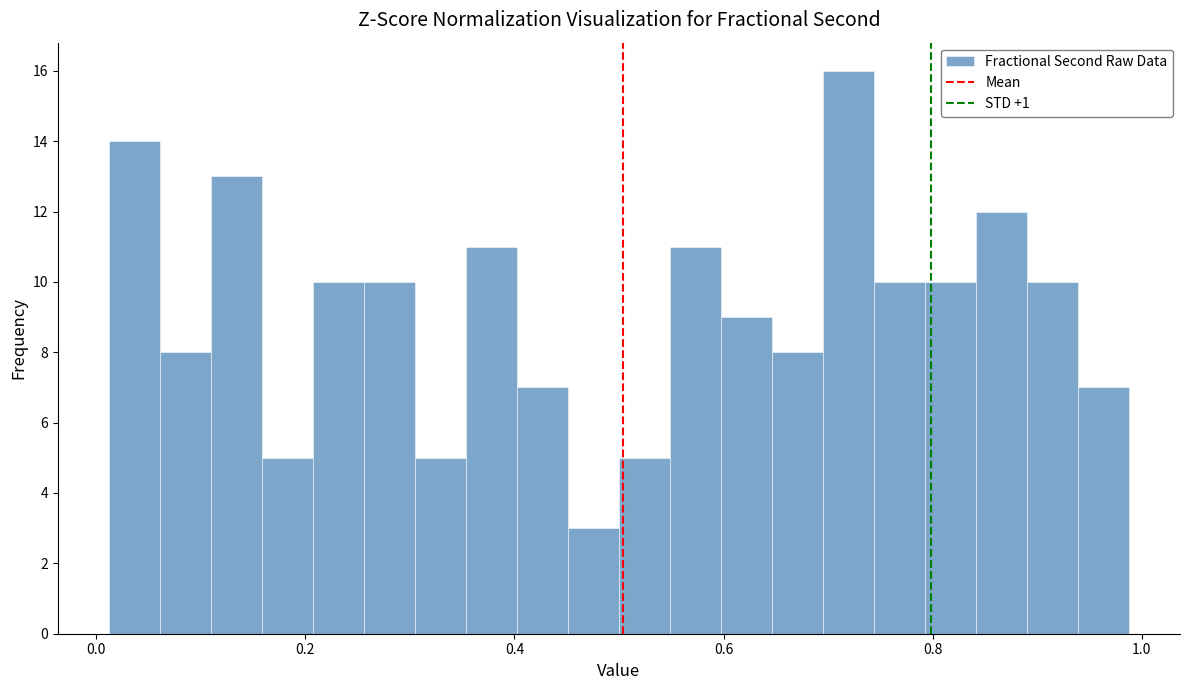

Read against the x-axis, roughly where is the centre of the tallest bar?

0.72